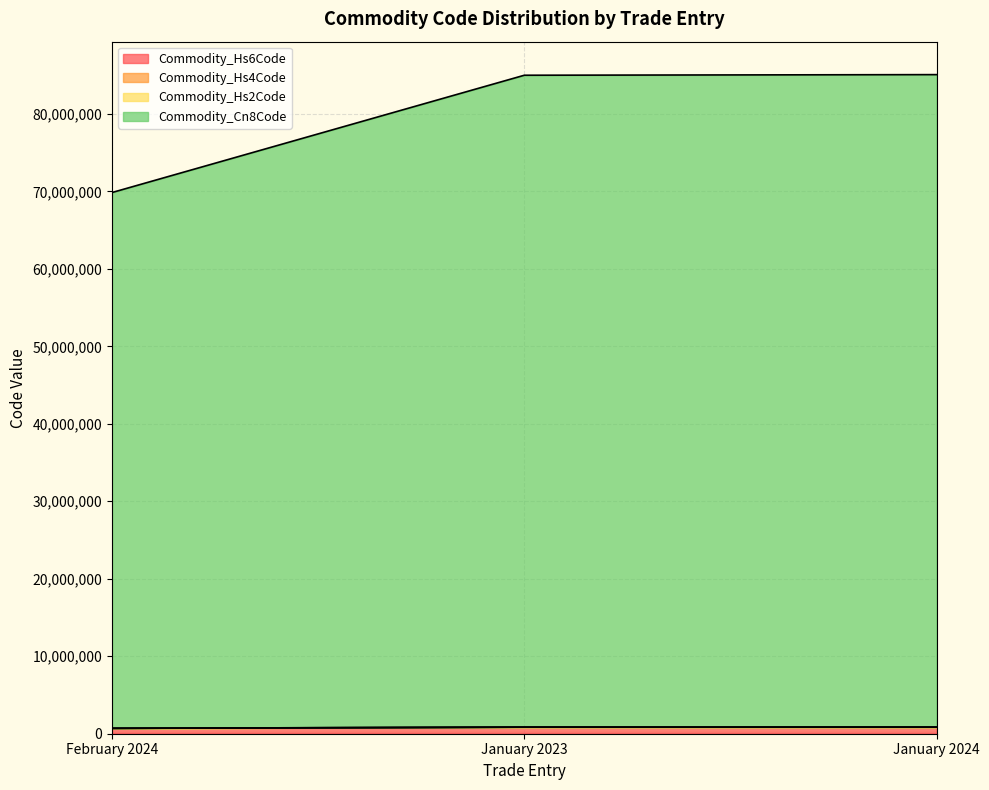

What is the total value across all series at February 2024?

69847473